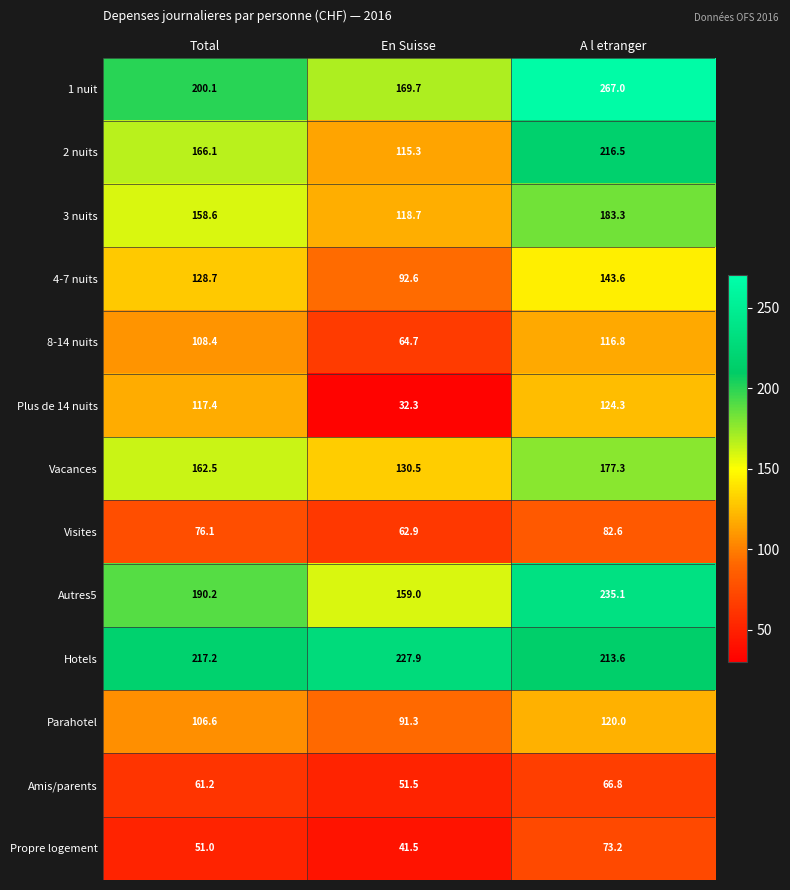

What is the difference between the Plus de 14 nuits values at En Suisse and A l etranger?

92.0